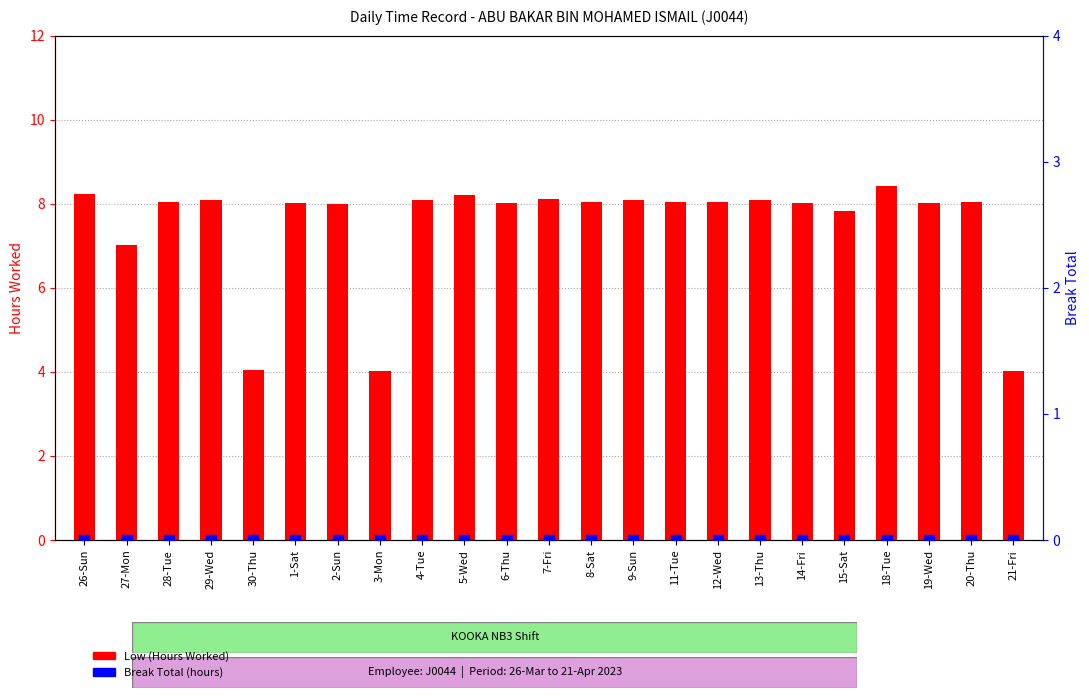

What are all the series names shown in the legend?

Low (Hours Worked), Break Total